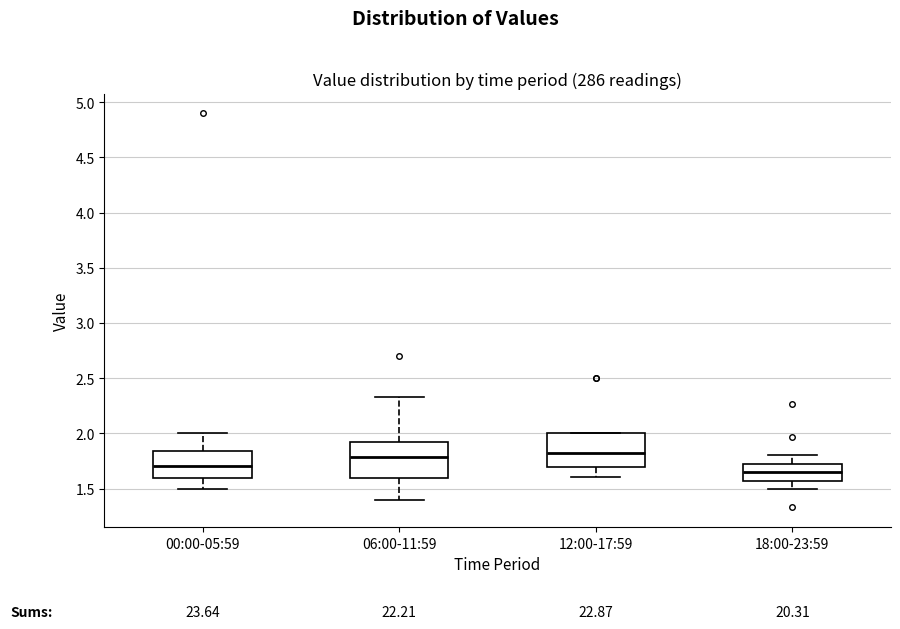

Reading left to right, read every box against the y-axis: the position of its median line, the range the box covers, and the ends of its whiskers. The values are not printed on the chart, so give them approximately, as read against the axis.

00:00-05:59: median 1.70, box 1.60 to 1.85, whiskers 1.50 to 2.00
06:00-11:59: median 1.80, box 1.60 to 1.90, whiskers 1.40 to 2.35
12:00-17:59: median 1.80, box 1.70 to 2.00, whiskers 1.60 to 2.00
18:00-23:59: median 1.65, box 1.55 to 1.75, whiskers 1.50 to 1.80